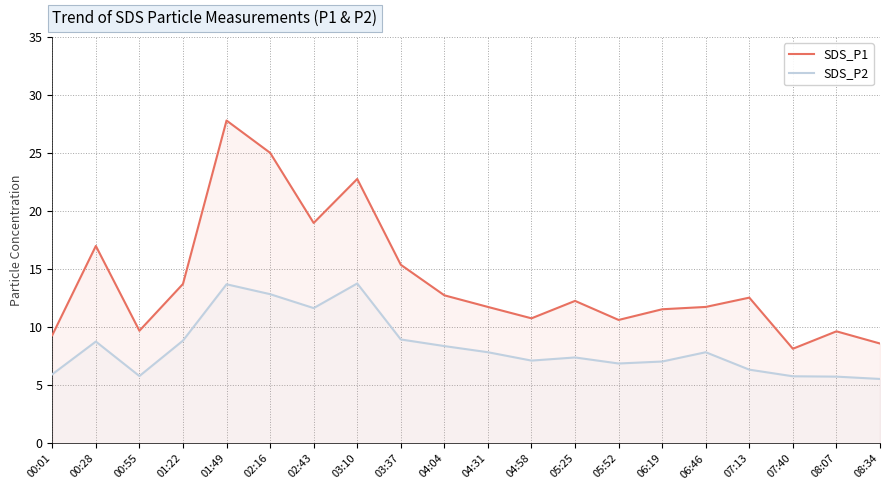

What is the sum of the SDS_P1 values at 06:19 and 05:25?

23.8